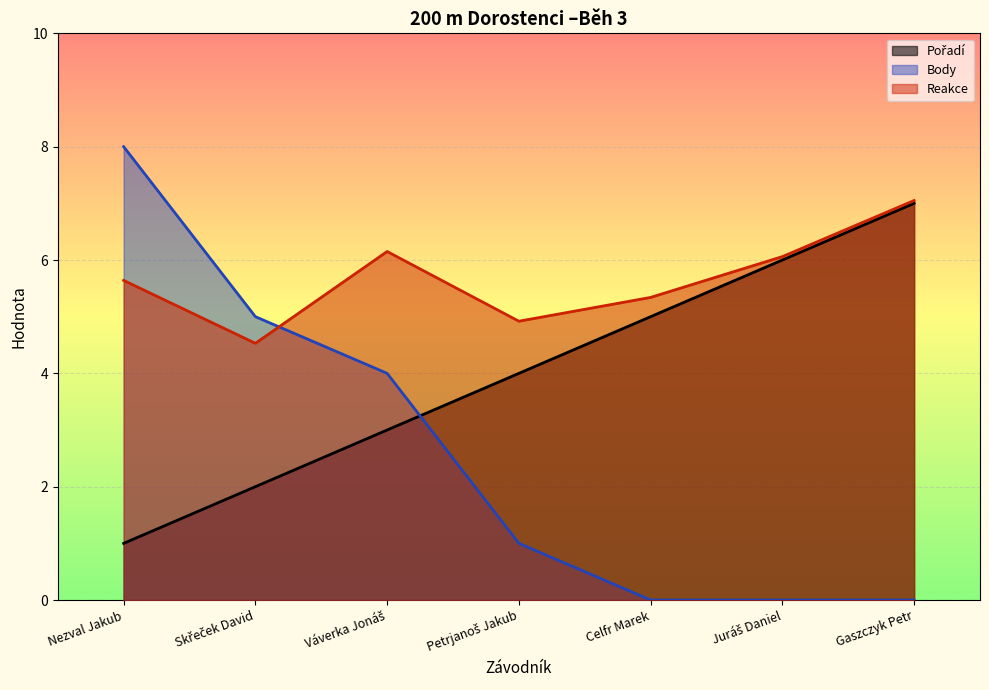

How many values in the Body series are below 1?

3